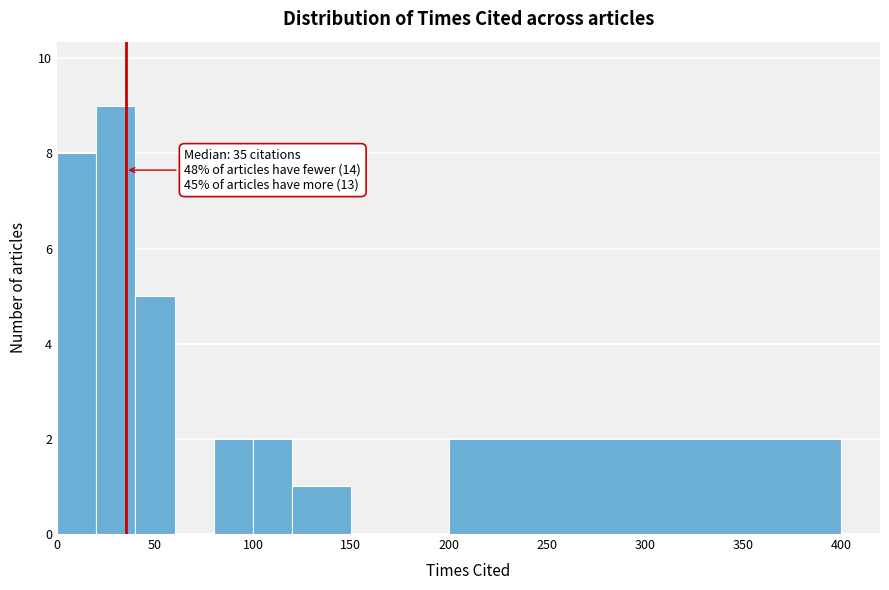

Over which range of the x-axis is the bar tallest?

20 to 40